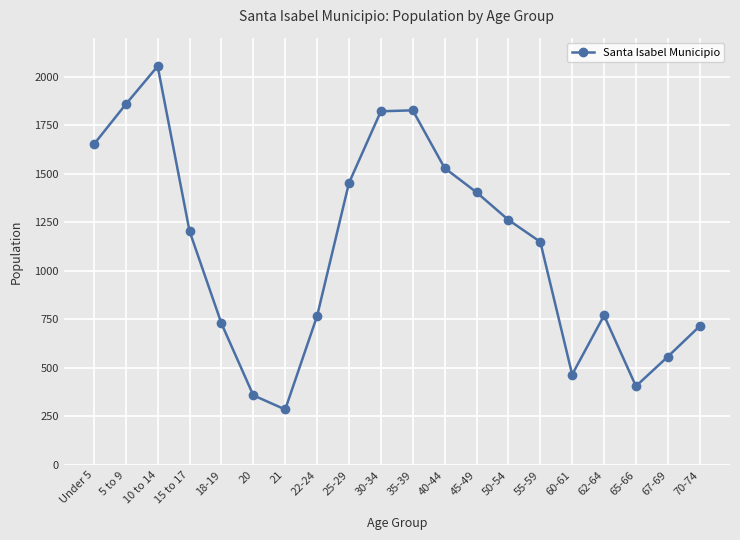

How many points are higher than both their immediate neighbors (excluding endpoints)?

3